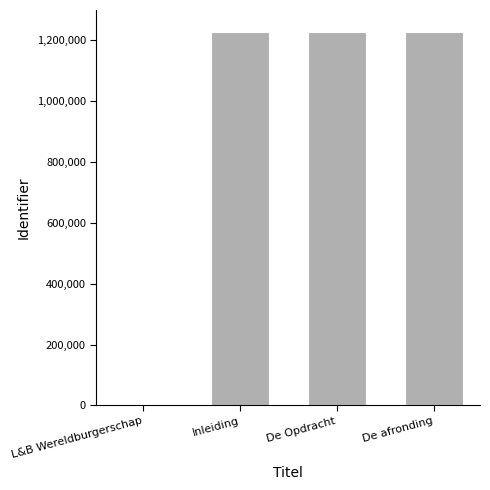

What is the approximate value at De Opdracht?

1228356